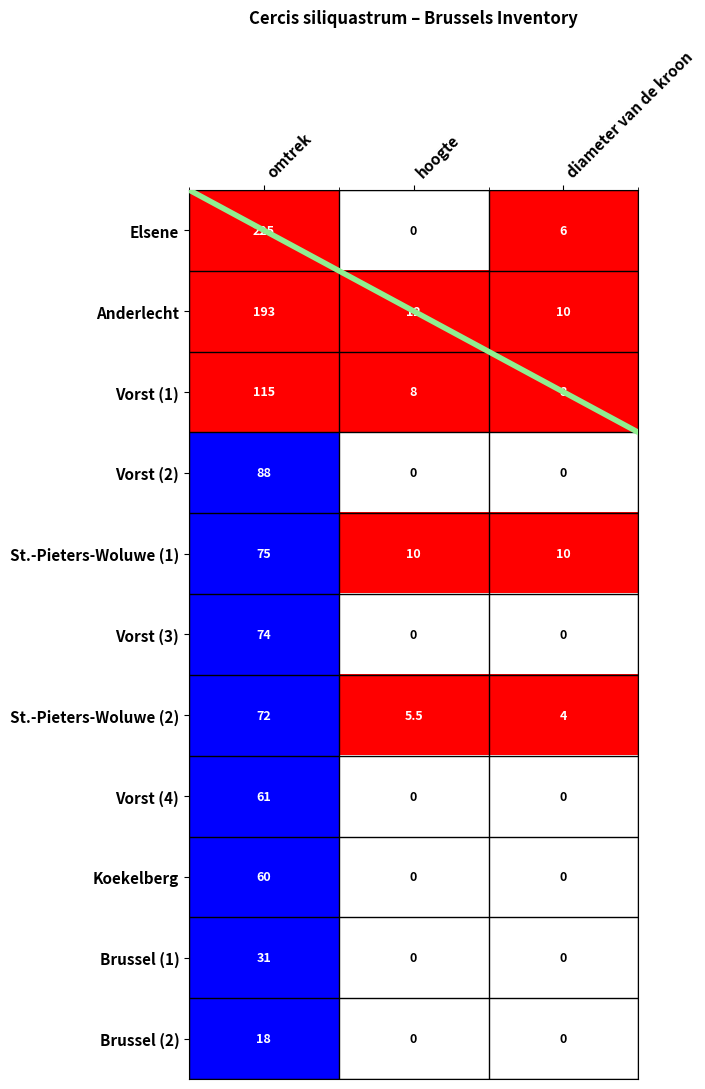

Which label corresponds to the smallest value in the chart?

hoogte